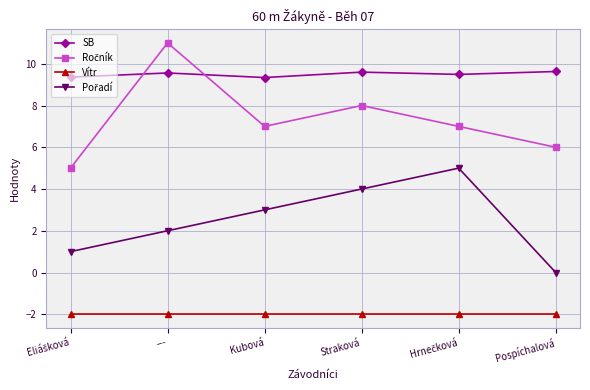

What is the greatest value displayed?

11.0